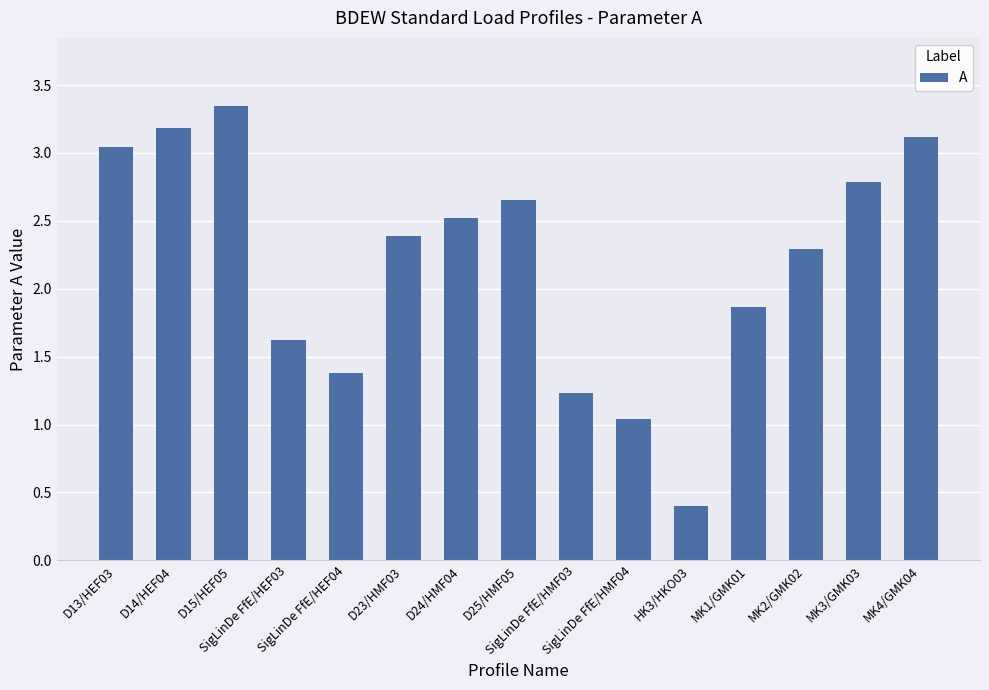

What is the label of the 7th bar from the left?

D24/HMF04